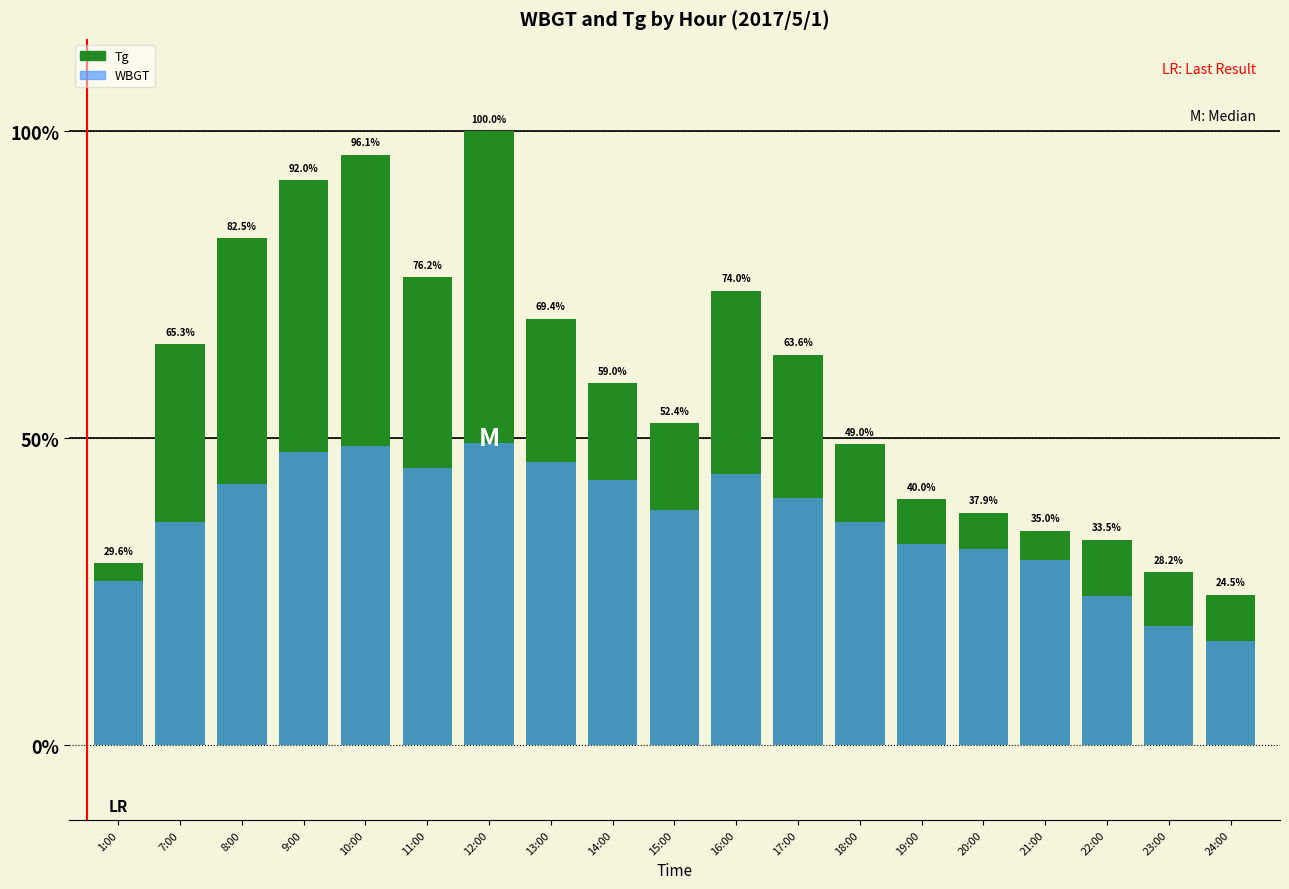

How many bars are there in total?

38